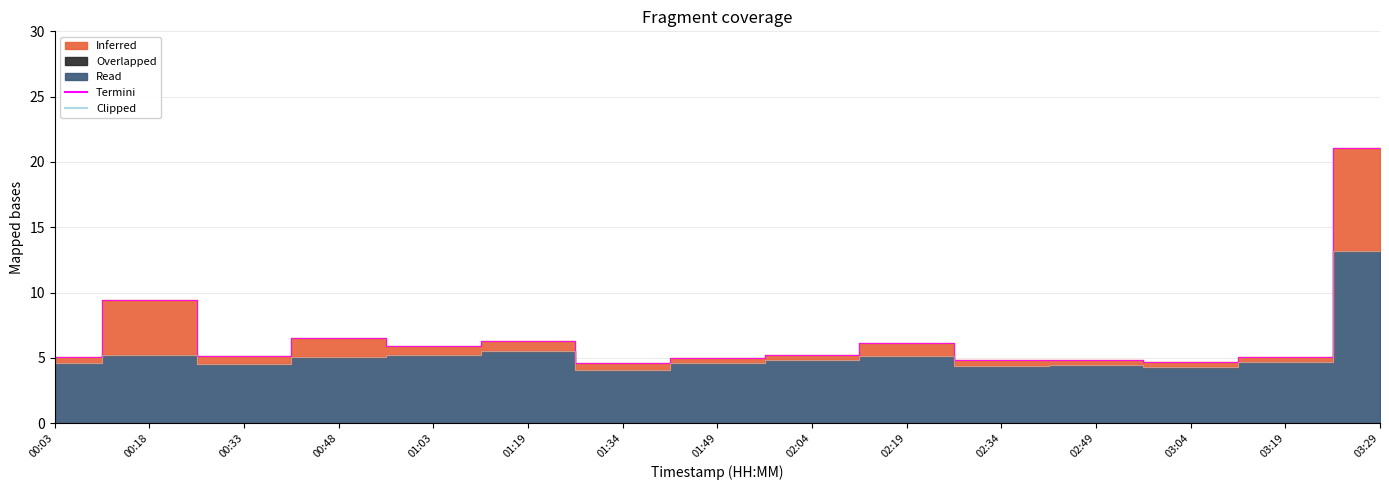

What is the highest value of the Termini series?

21.1